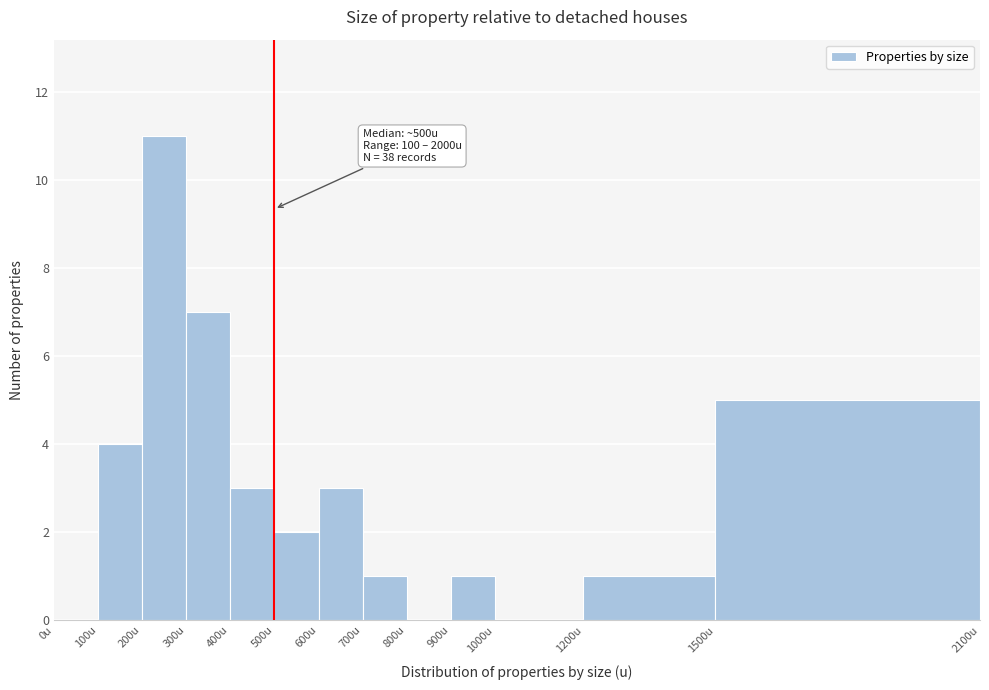

Which range on the x-axis has the tallest bar?

200 to 300